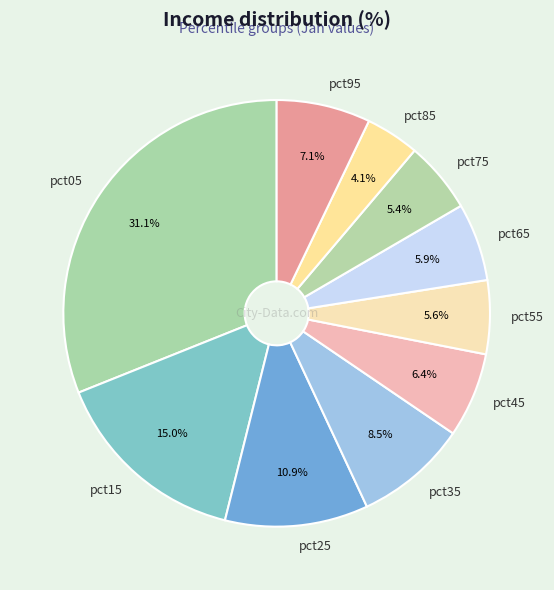

To the nearest percent, what is the difference between the largest and smallest slice percentages?

27%